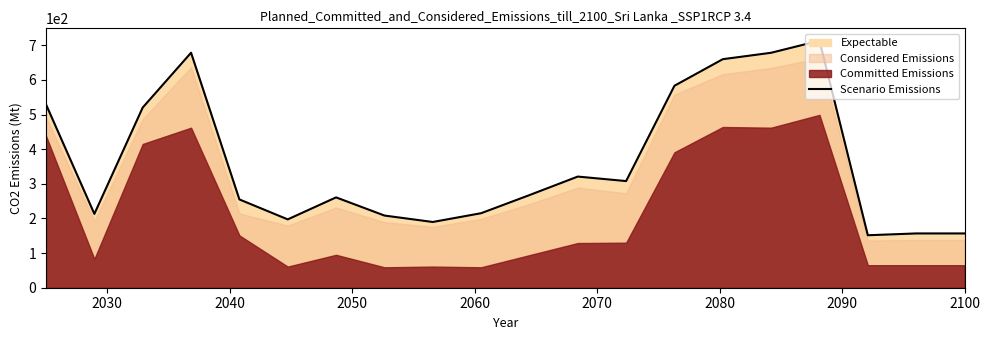

How many data points are less than 267?

10